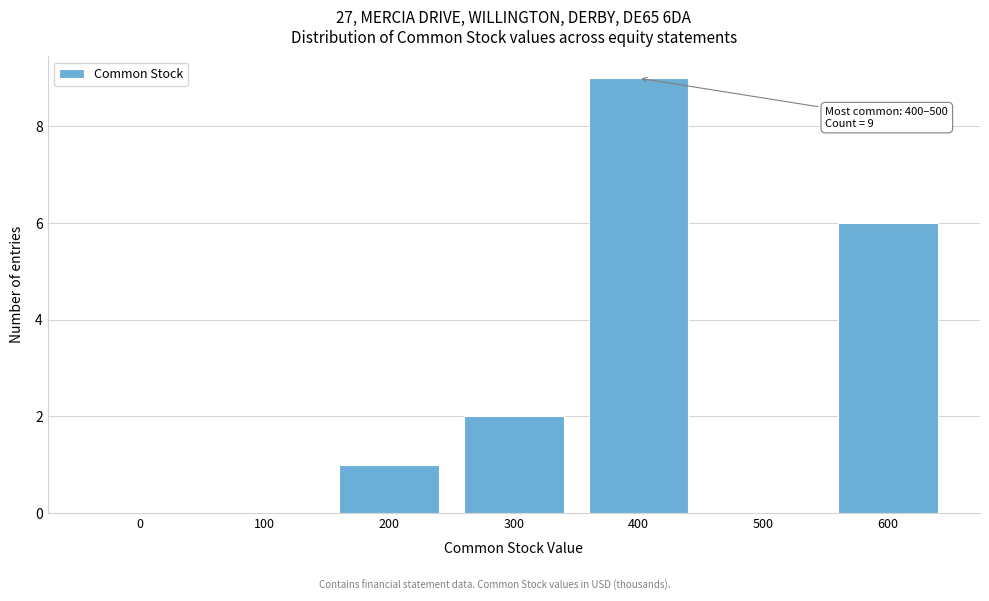

Reading right to left, transcribe all the data shown in this chart.

600=6	500=0	400=9	300=2	200=1	100=0	0=0